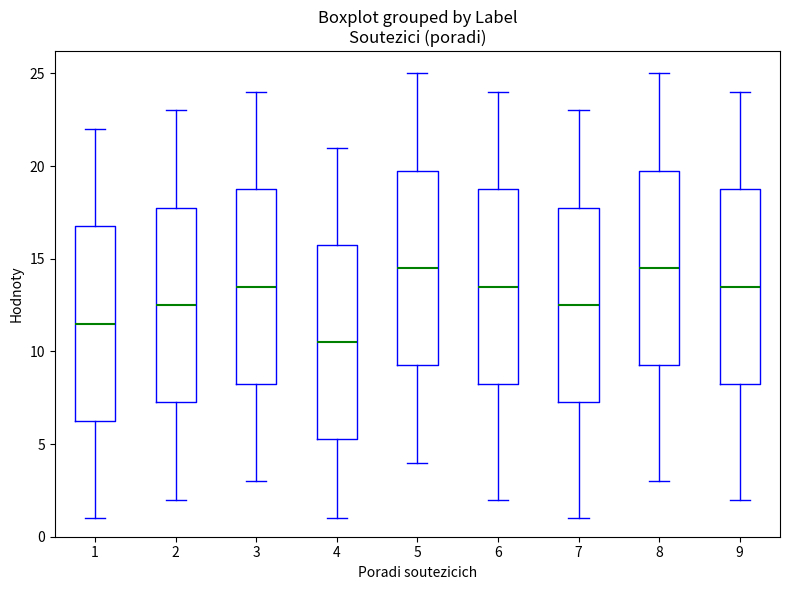

Which box has the lowest median line?

4